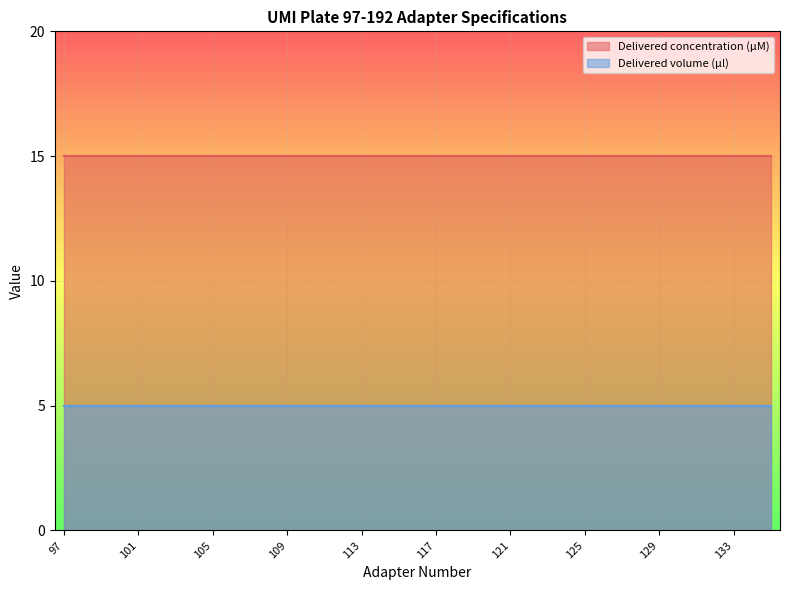

What is the lowest value of the Delivered volume (µl) series?

5